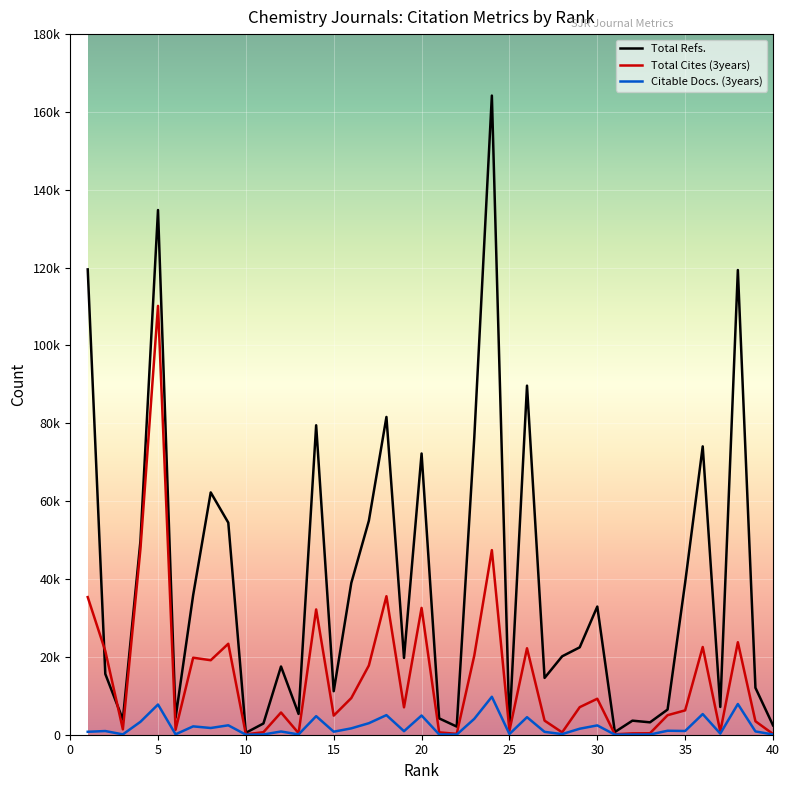

After their last crossing, which series has the higher values: Total Cites (3years) or Total Refs.?

Total Refs.